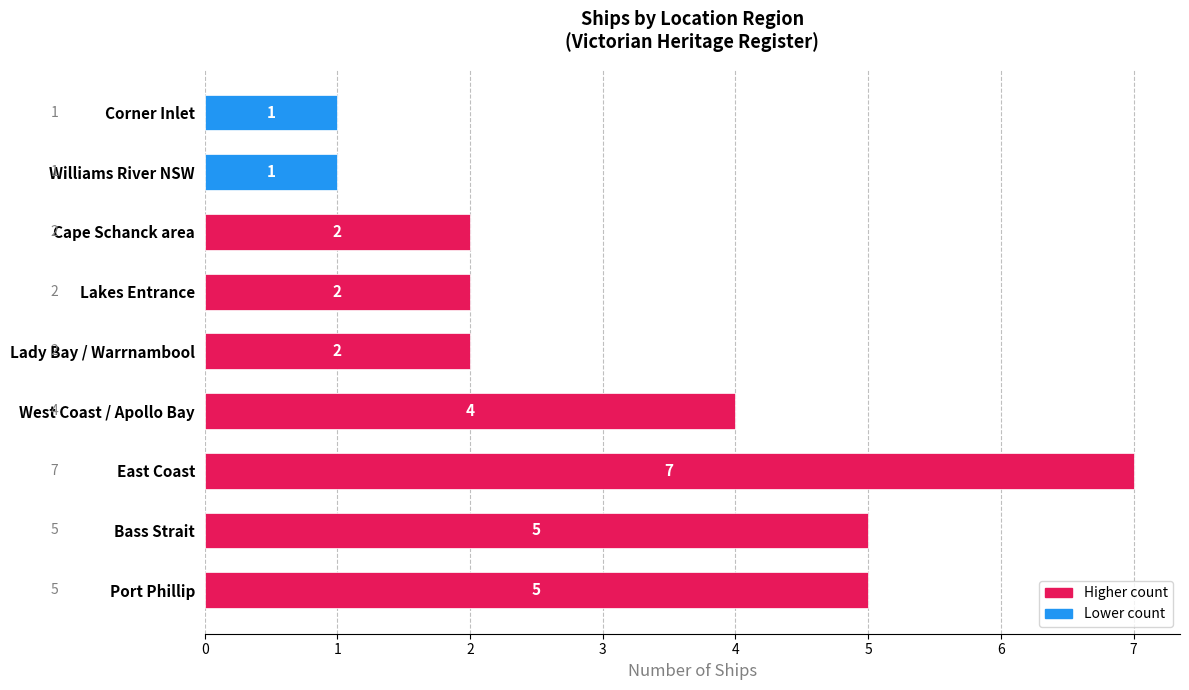

How many values are between 2 and 5?

6